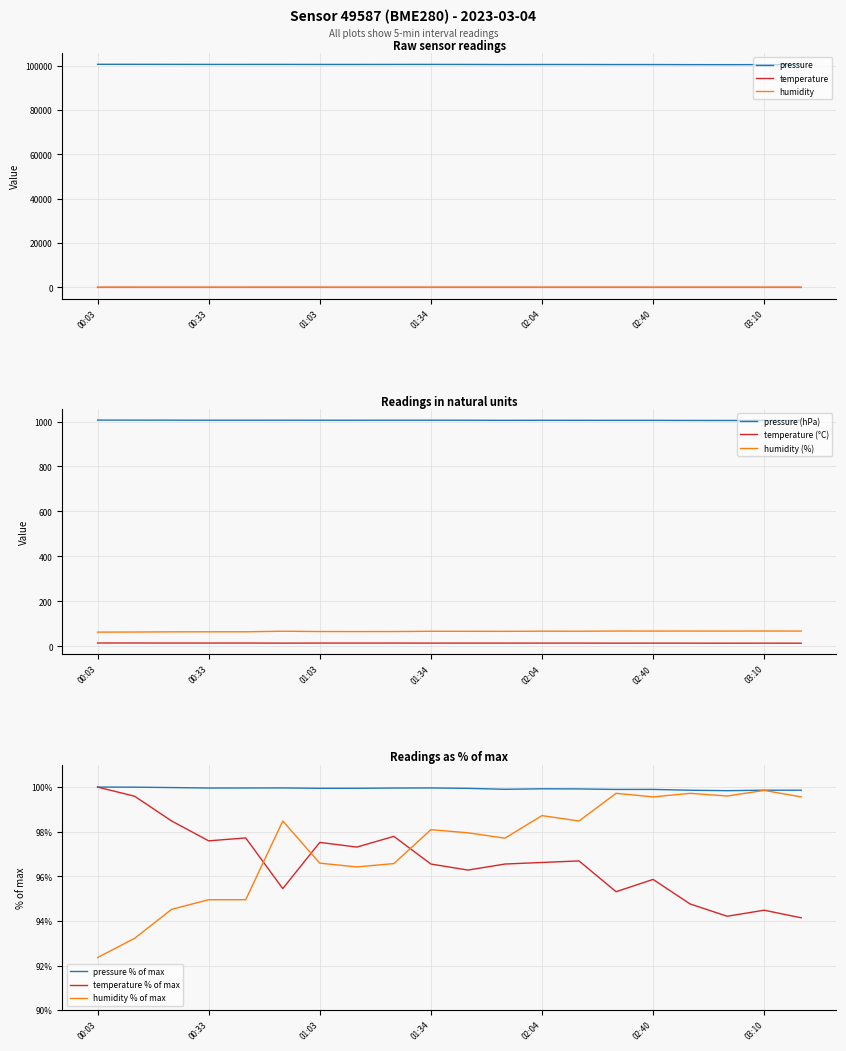

Is it true that pressure equals 149080.3 at 00:23?

False